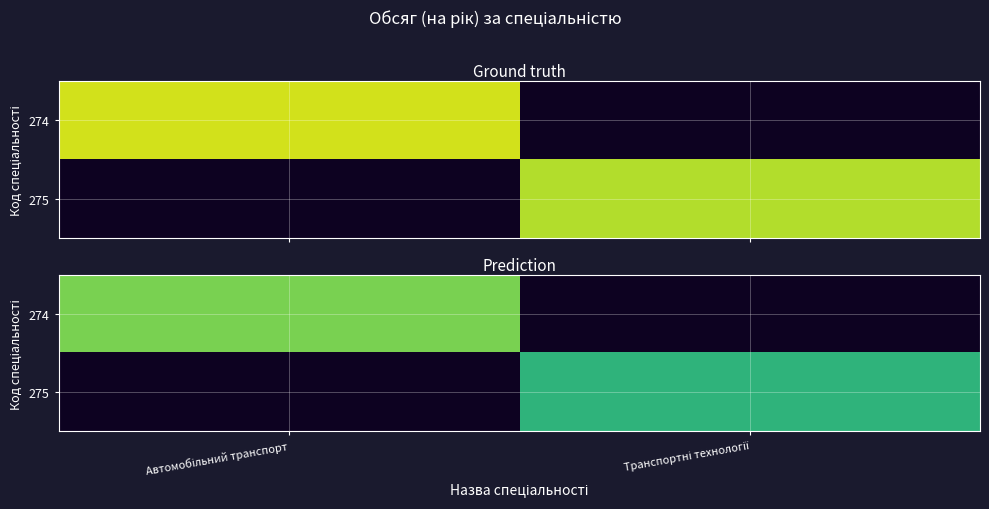

At how many categories does at least one series exceed 276?

1